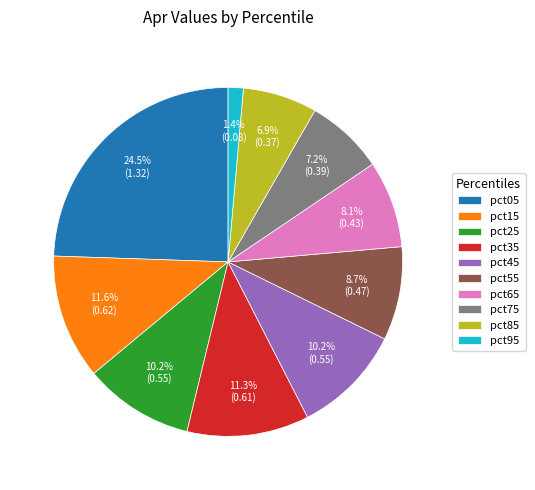

What percentage do pct45 and pct35 together represent?

21.5%